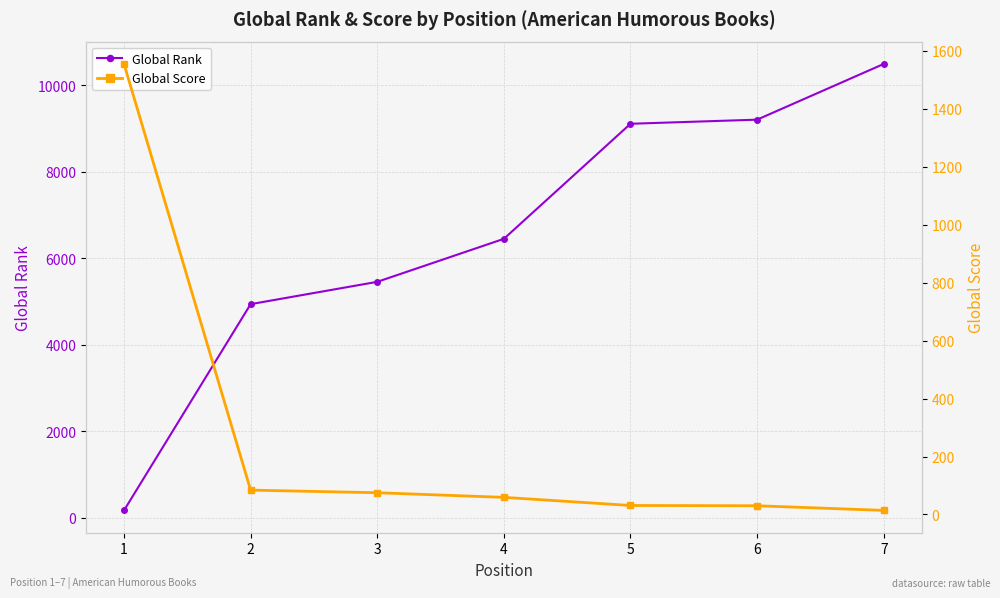

How many values in the Global Score series are below 59?

3